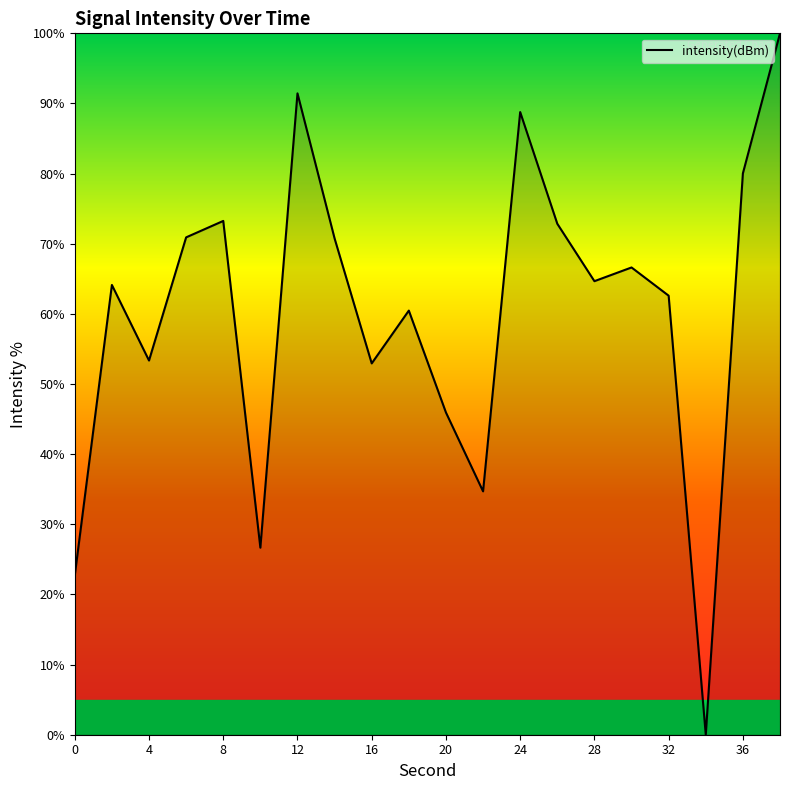

What is the greatest value displayed?

100.0